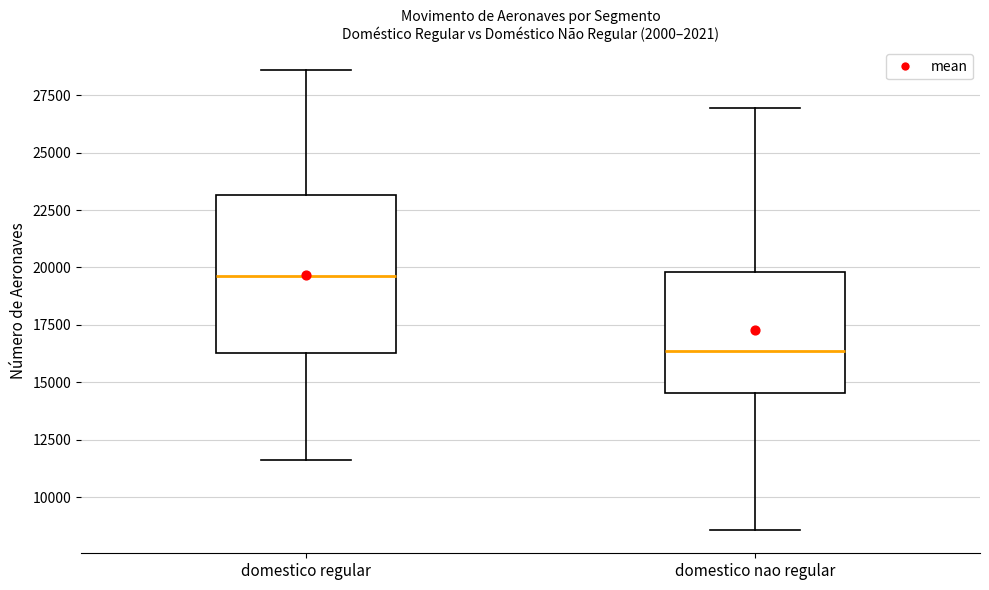

Comparing the boxes themselves (not the whiskers), which one is the tallest?

domestico regular